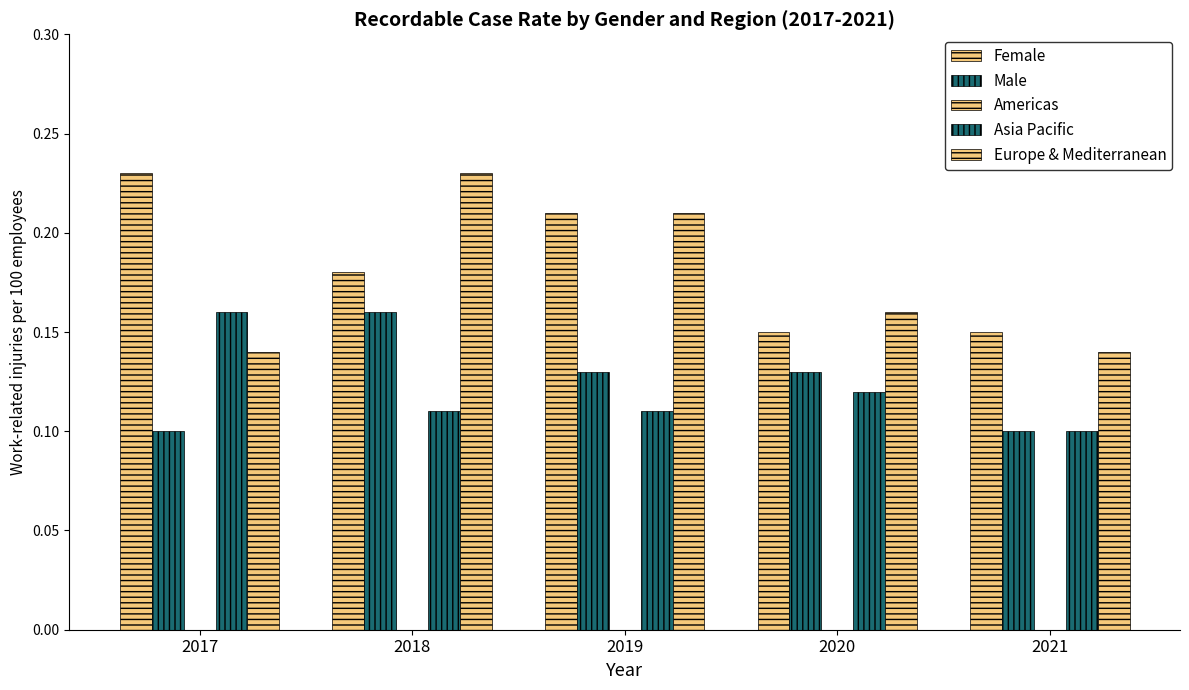

Which label corresponds to the smallest value in the chart?

2017